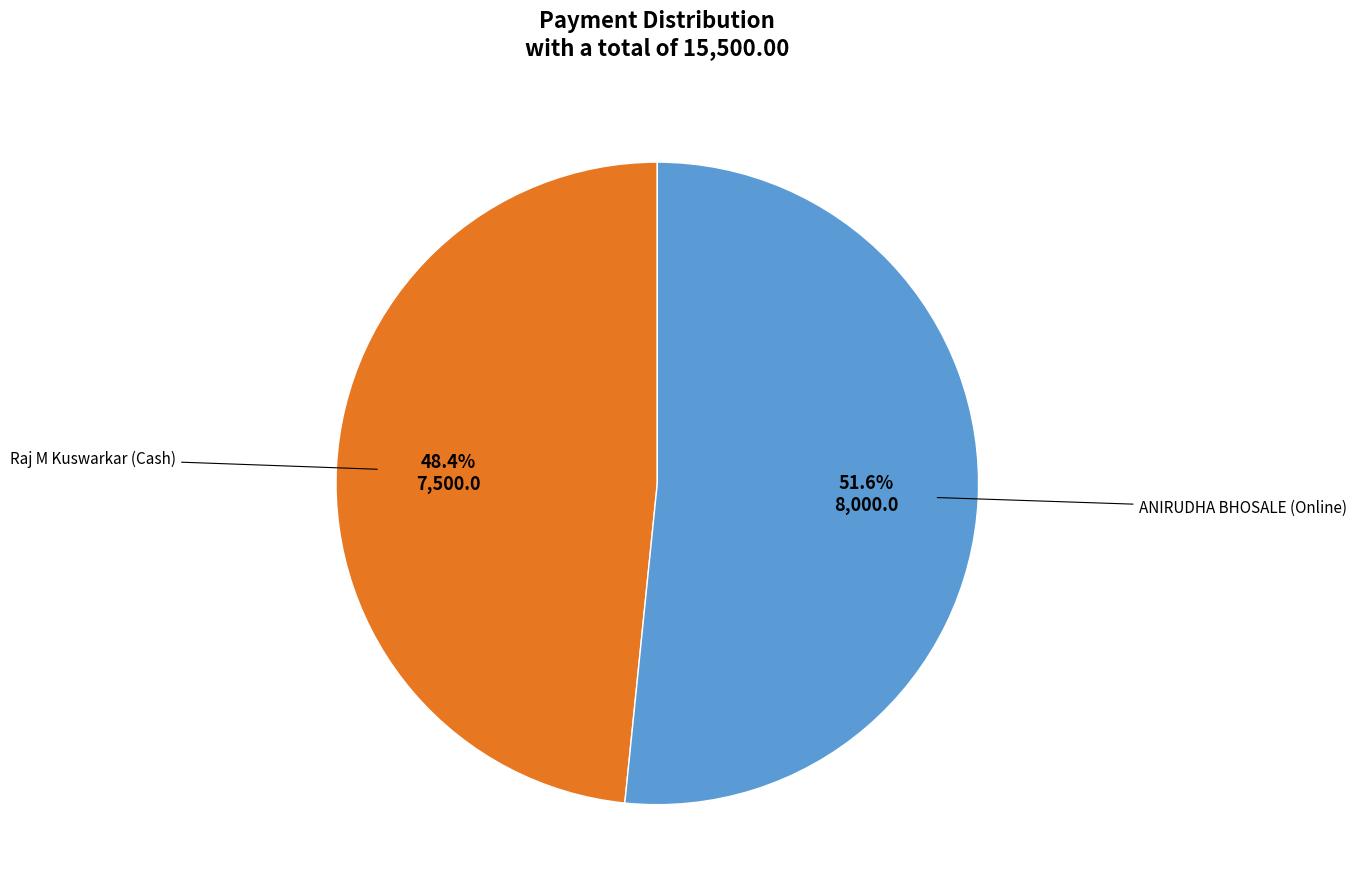

Is there a majority slice in this chart?

Yes